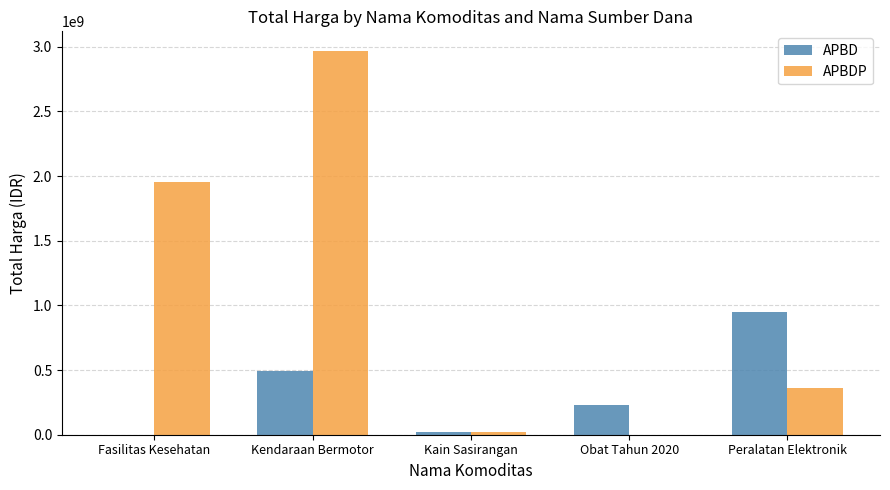

Which series changed the most between Kendaraan Bermotor and Obat Tahun 2020?

APBDP